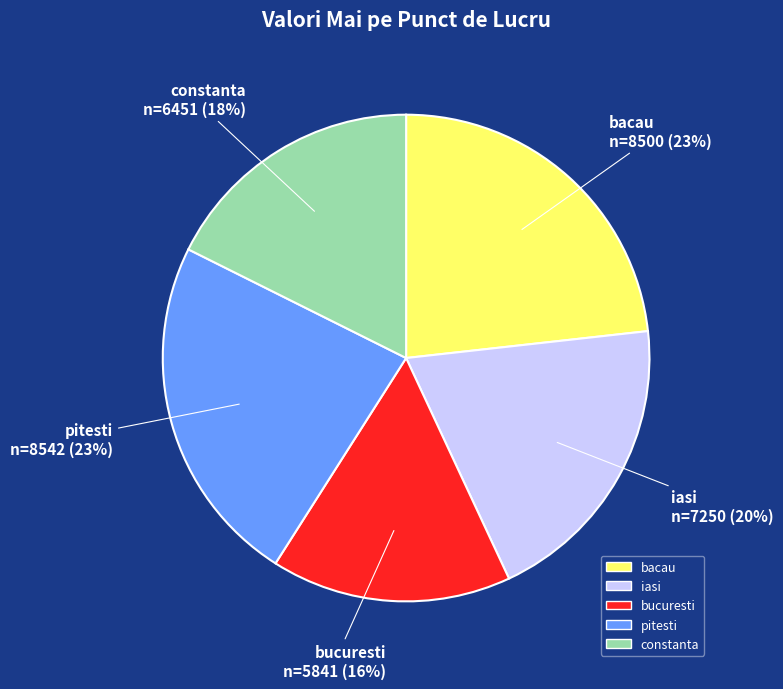

Is the sum of bacau and pitesti greater than half?

No